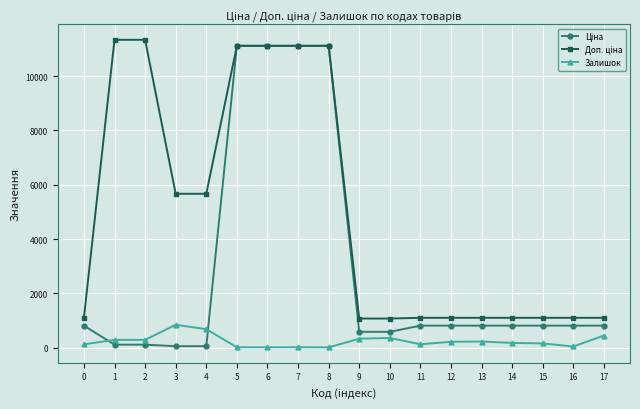

How many values in the Залишок series are below 219?

9